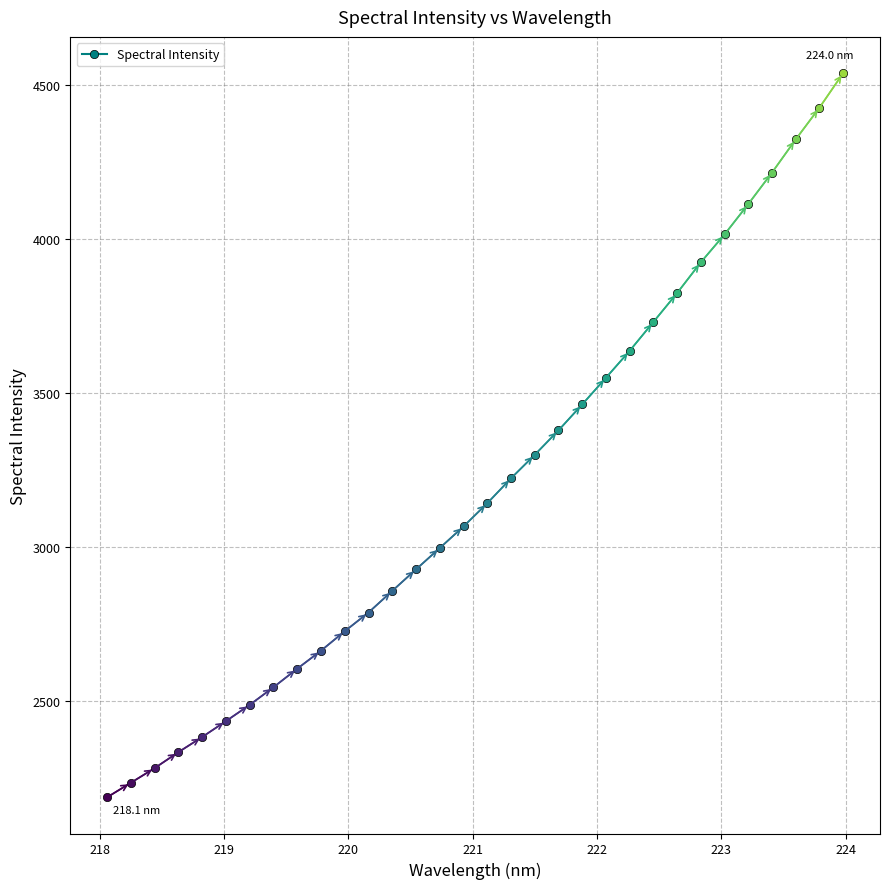

Reading left to right, list all the values displayed in this chart.

2186.2	2233.4	2280.9	2332.8	2381.9	2433.5	2486.3	2543.5	2603.7	2662.1	2725.4	2786.1	2856.3	2926.2	2995.5	3065.5	3140.9	3221.7	3298.1	3377.4	3461.7	3548.2	3635.8	3729.4	3823.3	3923.3	4013.8	4112.3	4214.5	4322.3	4425.3	4537.3